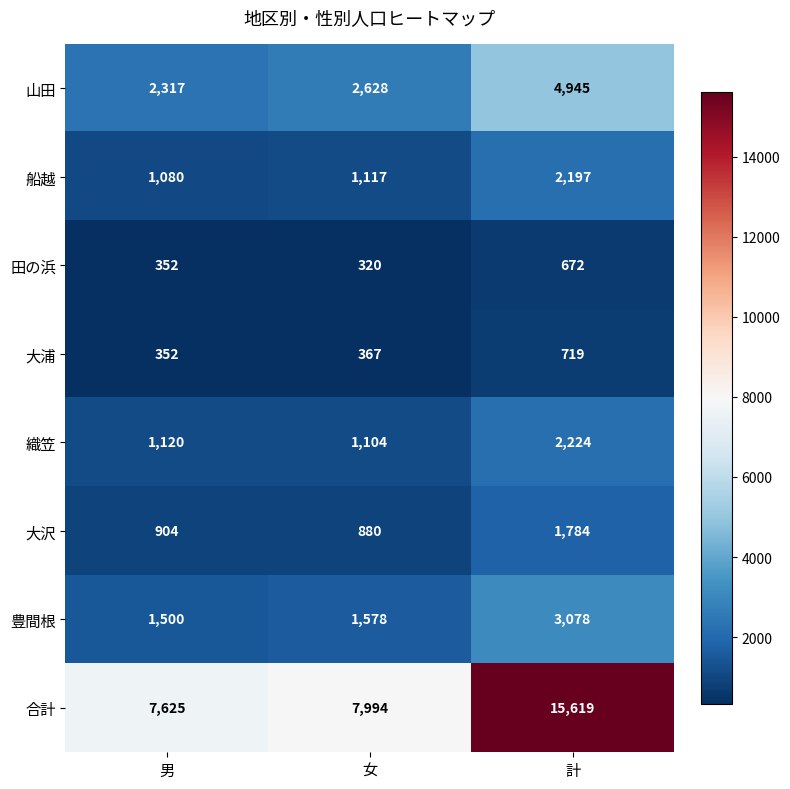

What is the sum of all 豊間根 values?

6156